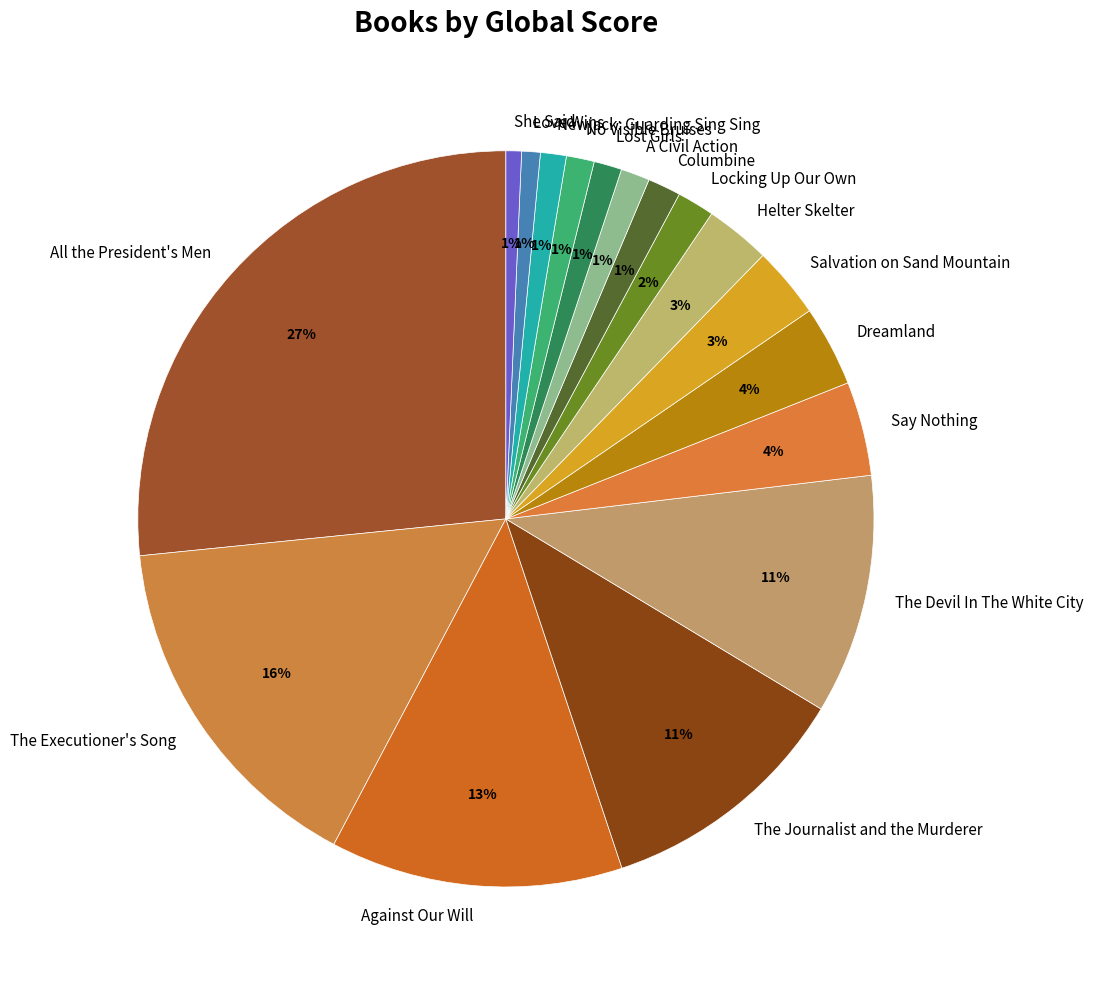

How many slices are in this pie chart?

17